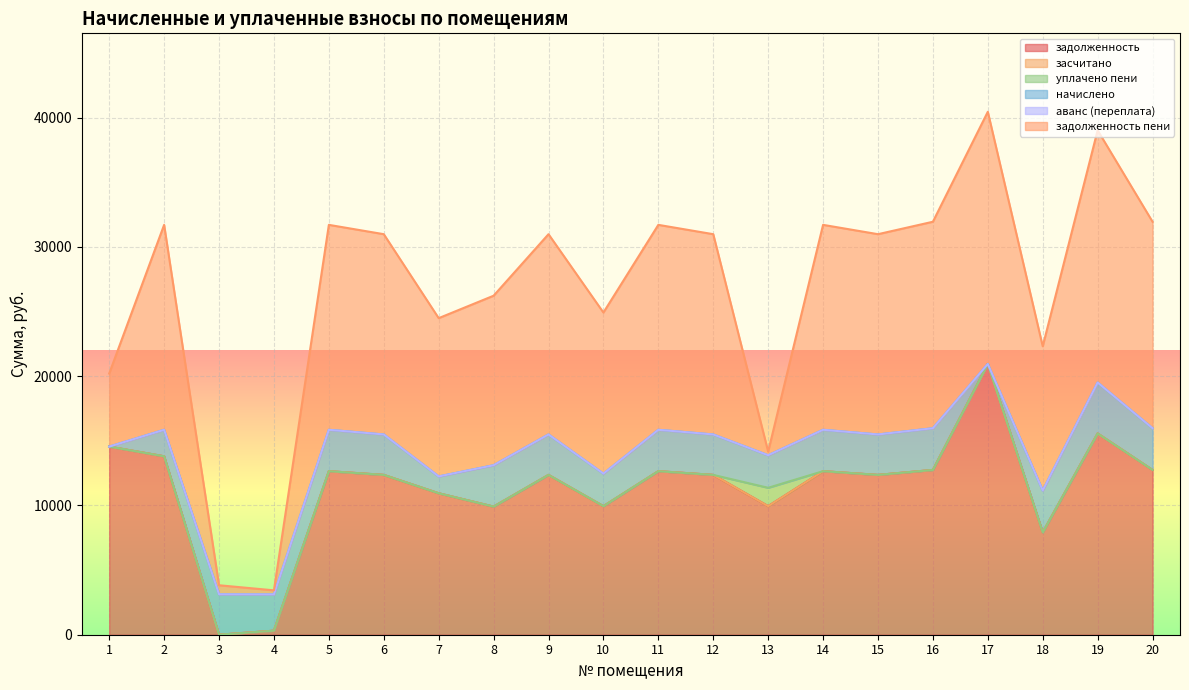

How many times do уплачено пени and задолженность cross each other?

2